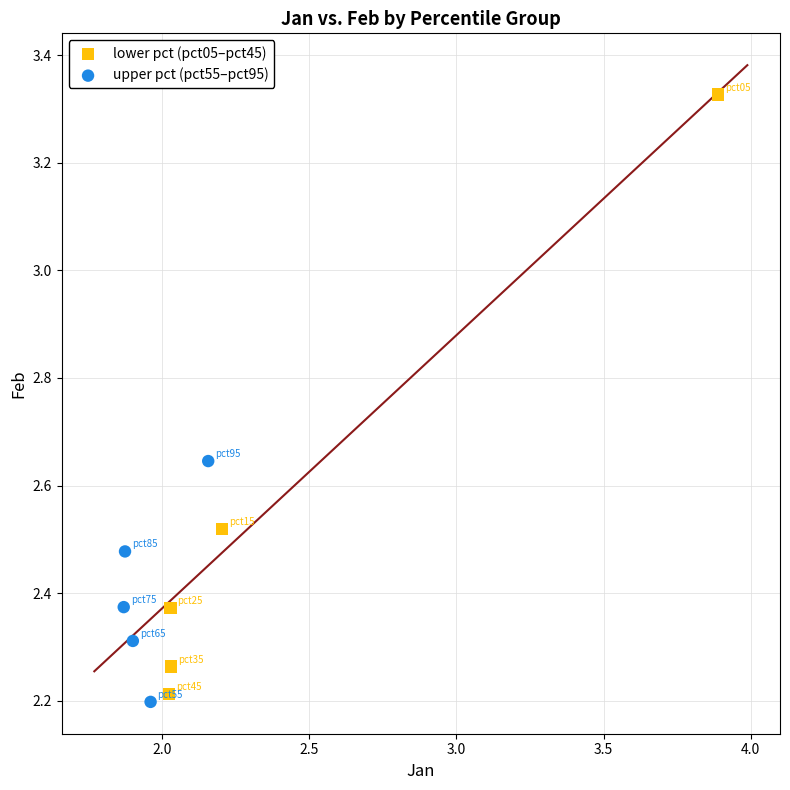

What are all the series names shown in the legend?

lower pct (pct05–pct45), upper pct (pct55–pct95)